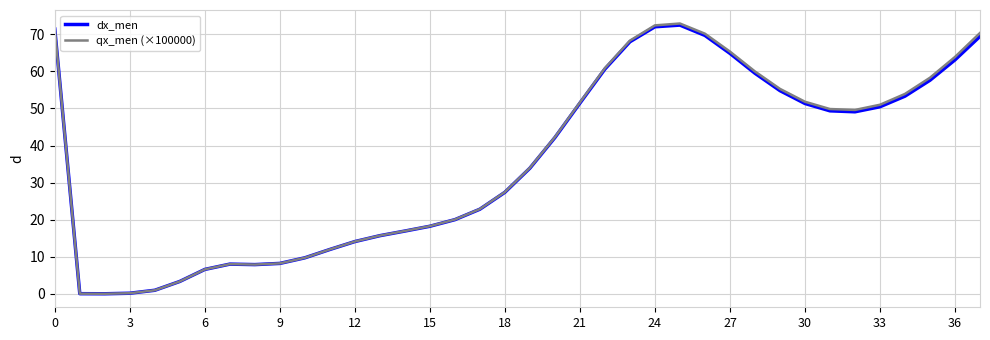

In dx_men, how many points are higher than both neighbors (excluding endpoints)?

2